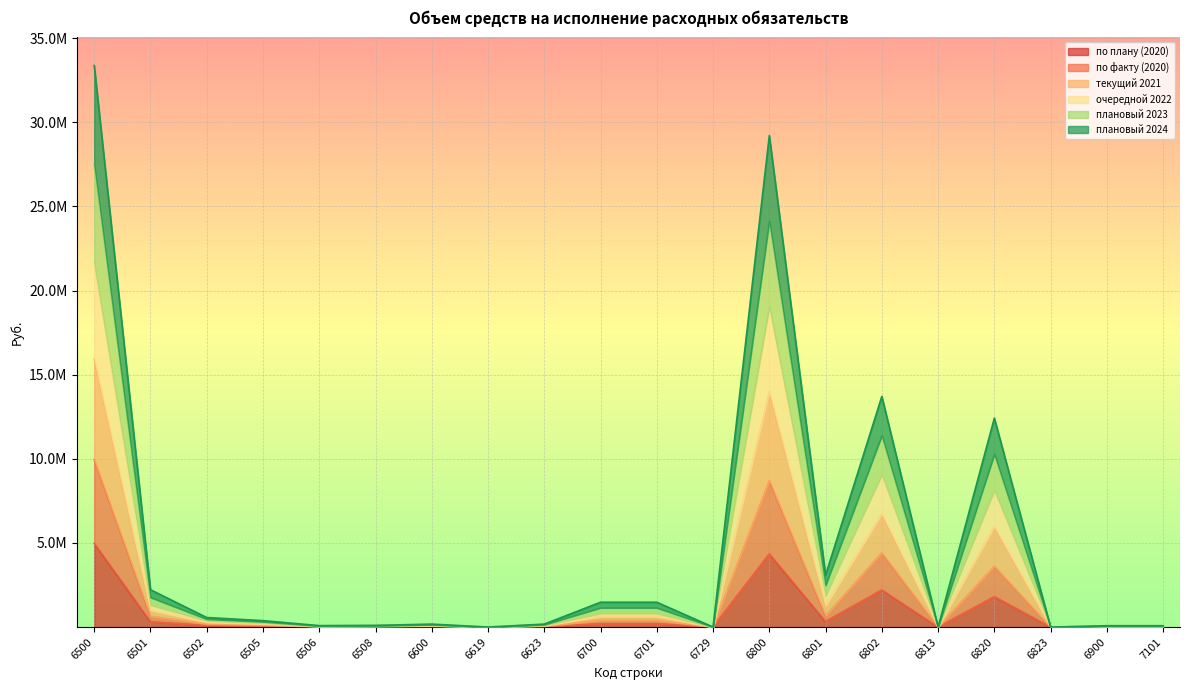

What is the greatest value displayed?

33382439.5